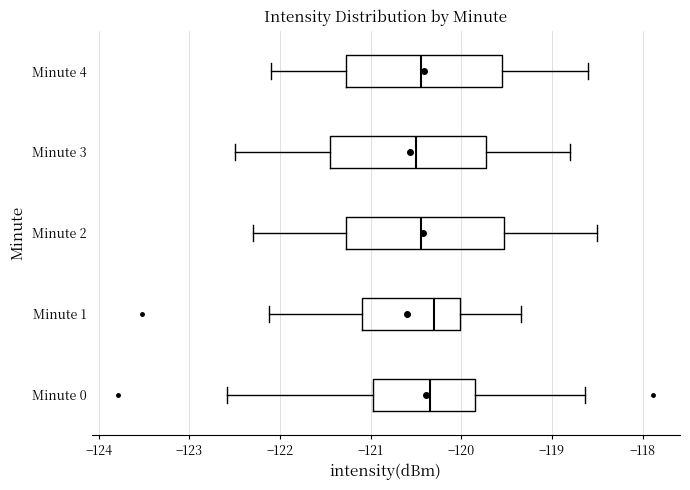

Reading bottom to top, transcribe this box plot: for each box, give where its median line is, the range the box spans, and where its two whiskers end, as read against the x-axis. The values are not printed on the chart, so give them approximately, as read against the axis.

Minute 0: median -120.3, box -121.0 to -119.9, whiskers -122.6 to -118.6
Minute 1: median -120.3, box -121.1 to -120.0, whiskers -122.1 to -119.3
Minute 2: median -120.4, box -121.3 to -119.5, whiskers -122.3 to -118.5
Minute 3: median -120.5, box -121.4 to -119.7, whiskers -122.5 to -118.8
Minute 4: median -120.4, box -121.3 to -119.5, whiskers -122.1 to -118.6